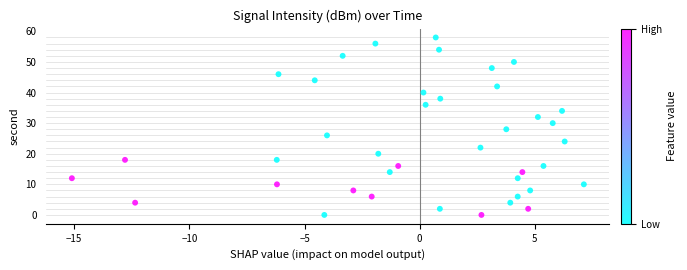

What is the range of Y values (max minus min)?

58